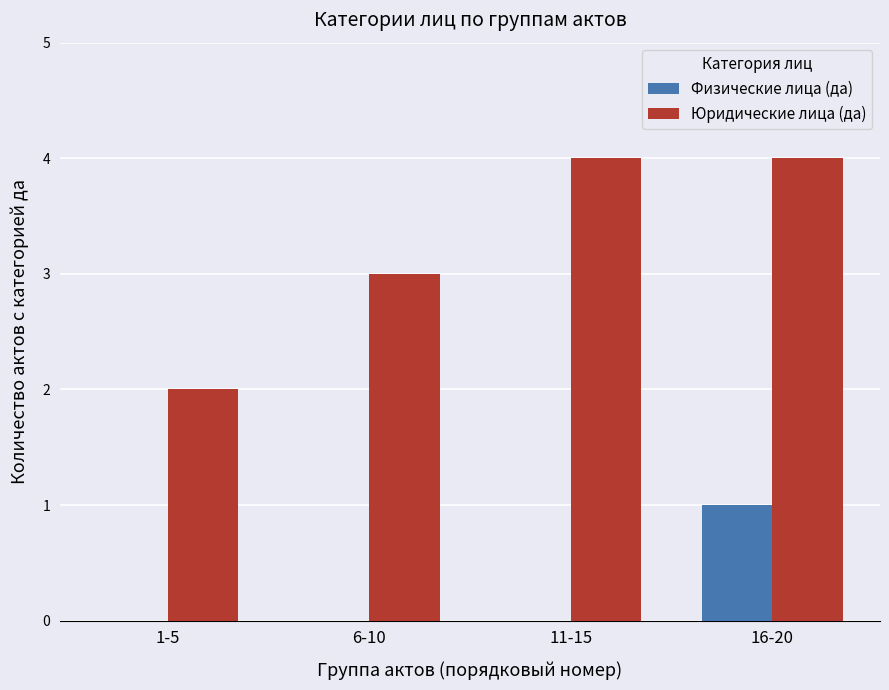

How many groups of bars are there?

4